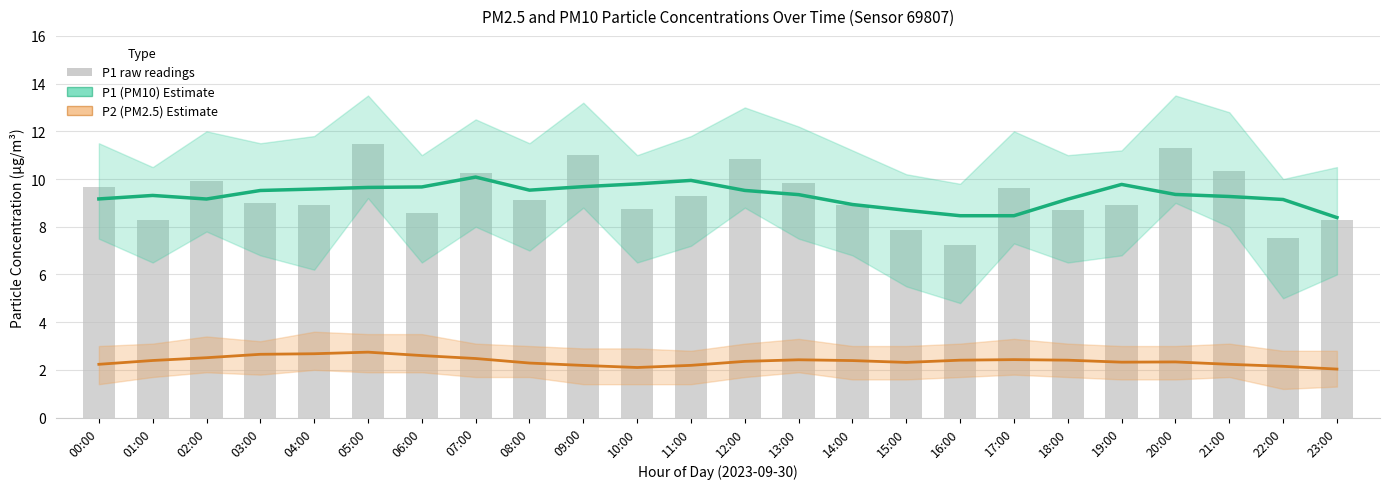

At how many categories does at least one series exceed 11?

2